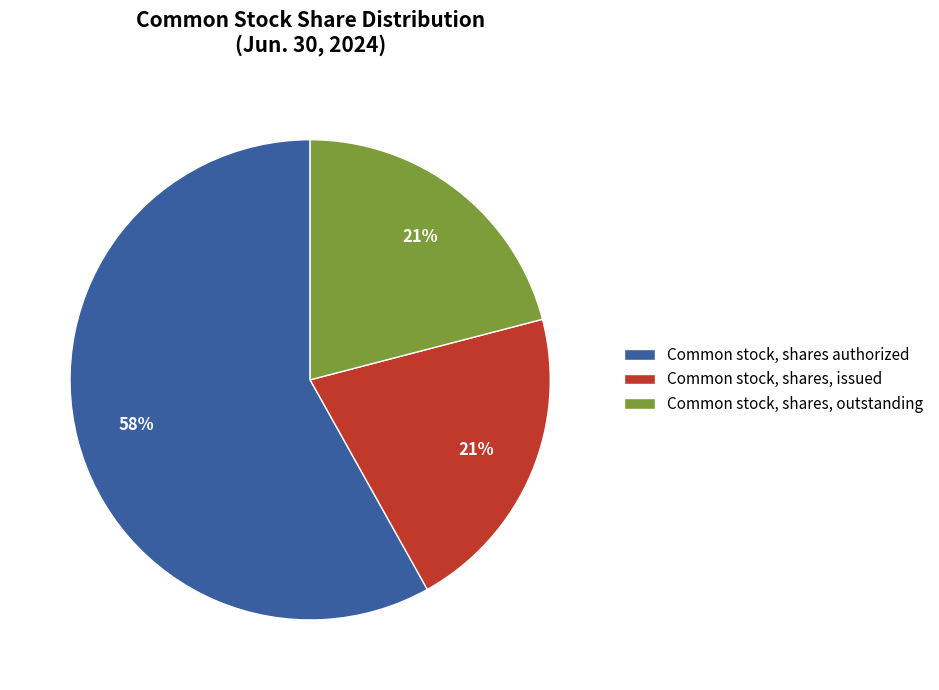

Which category has the biggest portion of the pie?

Common stock, shares authorized